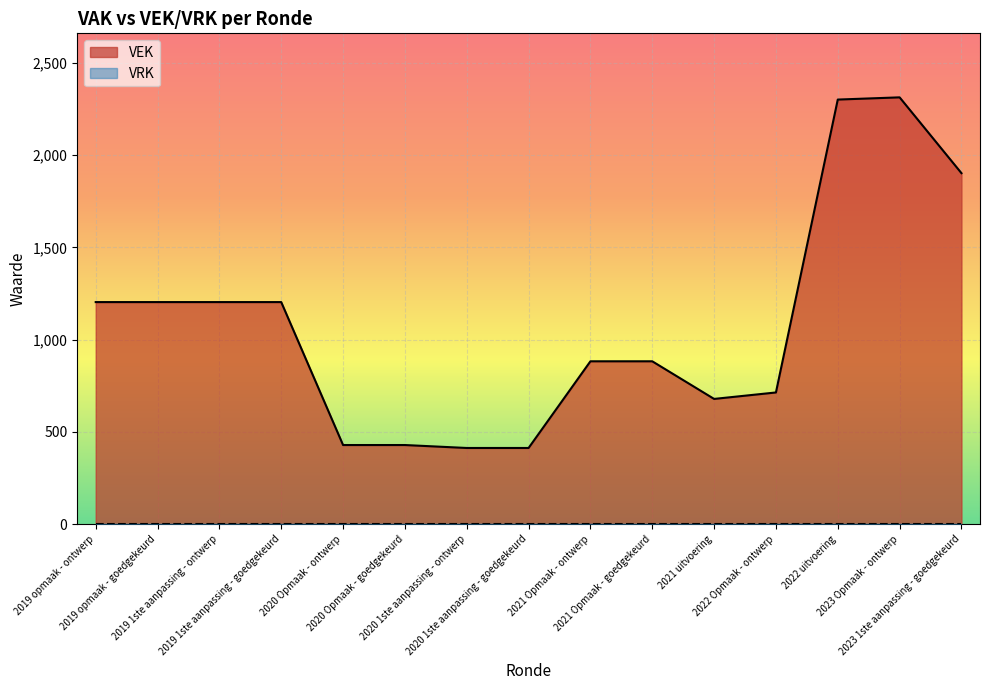

What is the average value?

1079